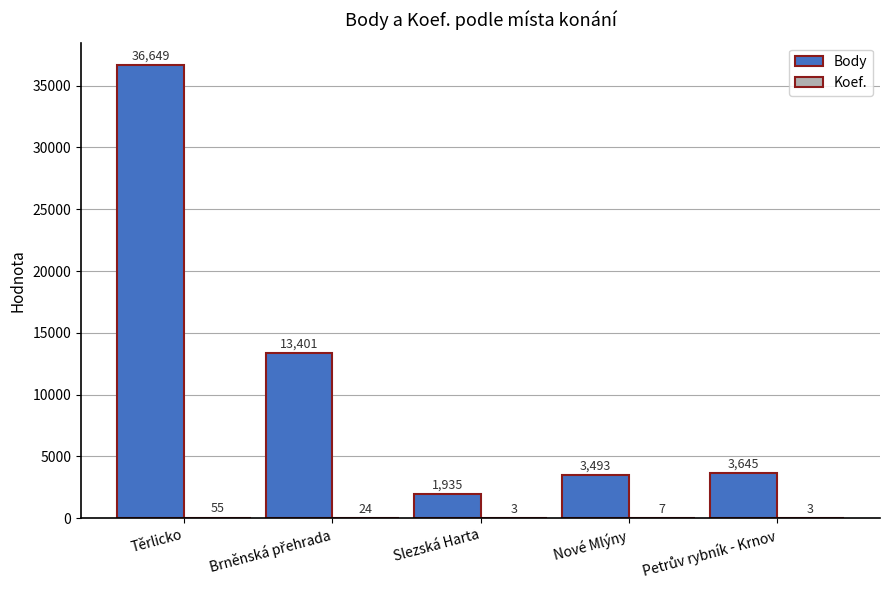

At which category is the sum across all series the highest?

Těrlicko